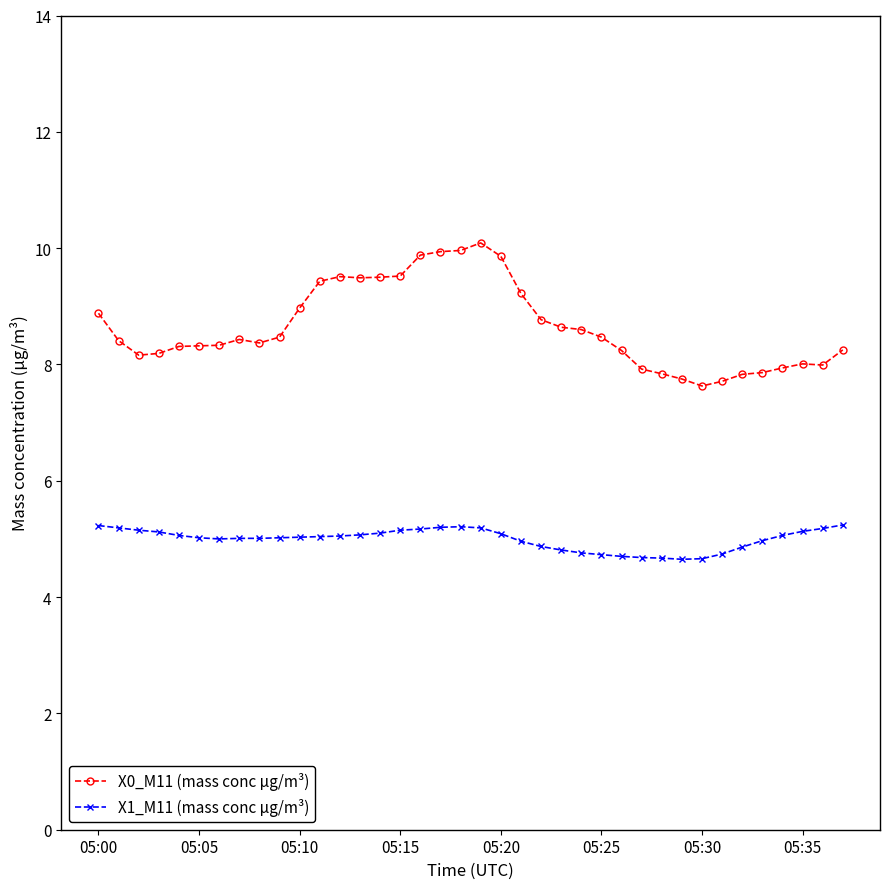

At how many categories does at least one series exceed 6?

38